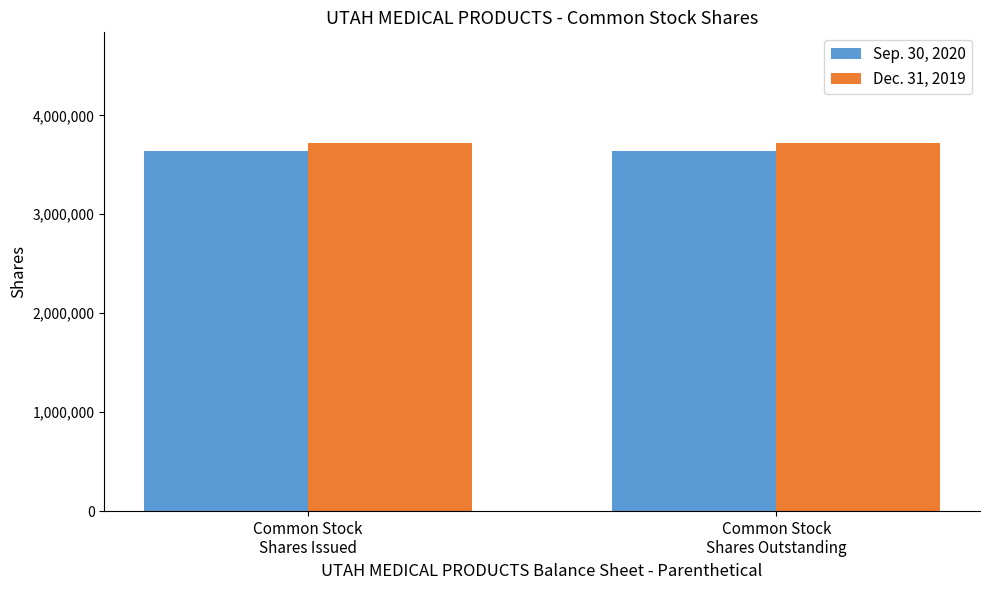

Reading right to left, list all the values displayed in this chart.

Sep. 30, 2020: 3640000	3640000
Dec. 31, 2019: 3722000	3722000